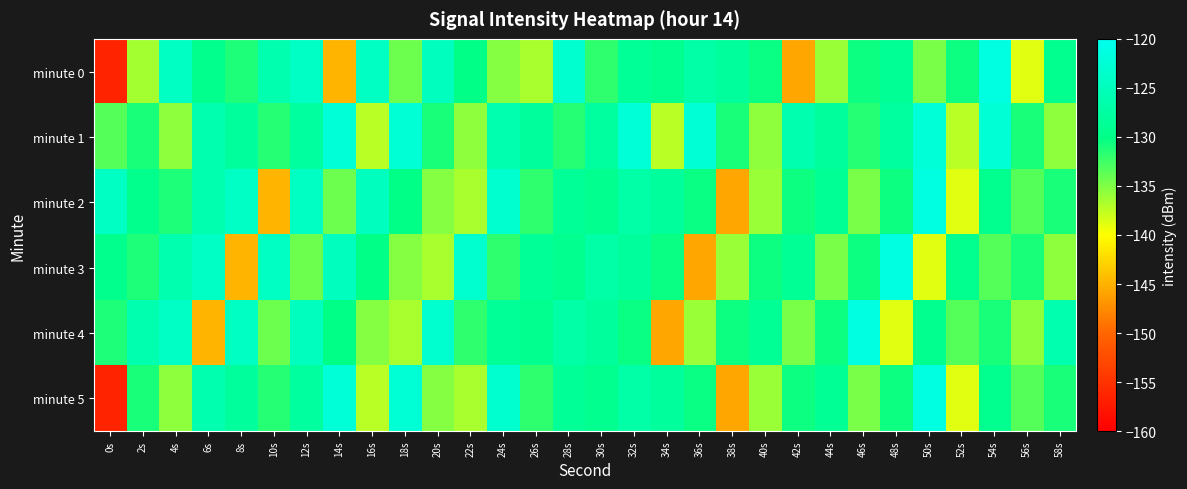

At 6s, list the series in order from largest to smallest.

minute 3, minute 2, minute 1, minute 5, minute 0, minute 4